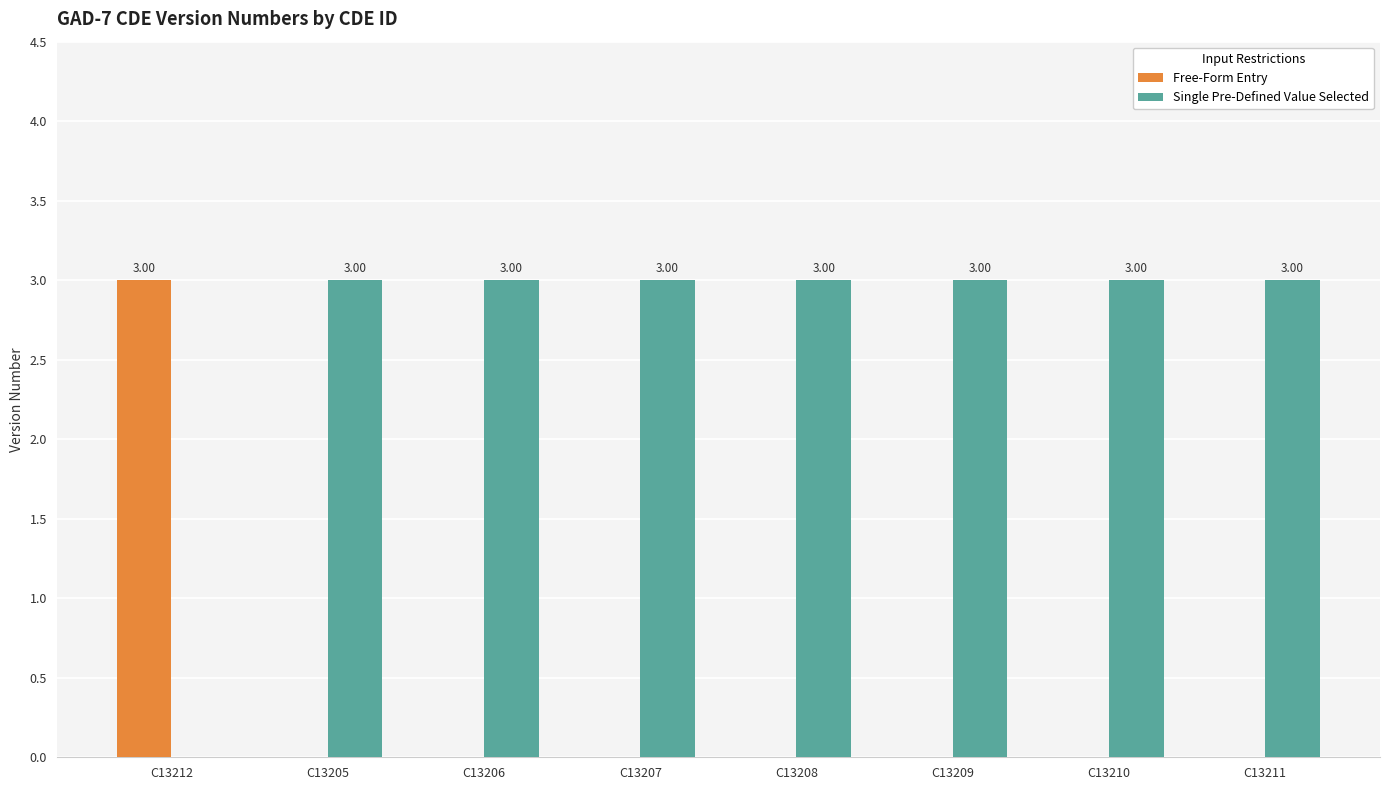

Is the value of Single Pre-Defined Value Selected at C13211 greater than the value of Free-Form Entry at C13211?

Yes